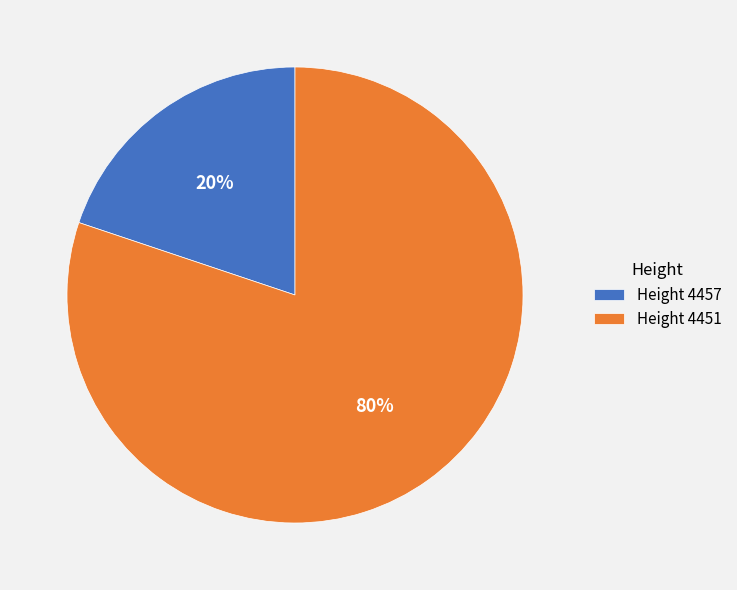

Rank the categories by value from highest to lowest.

Height 4451, Height 4457